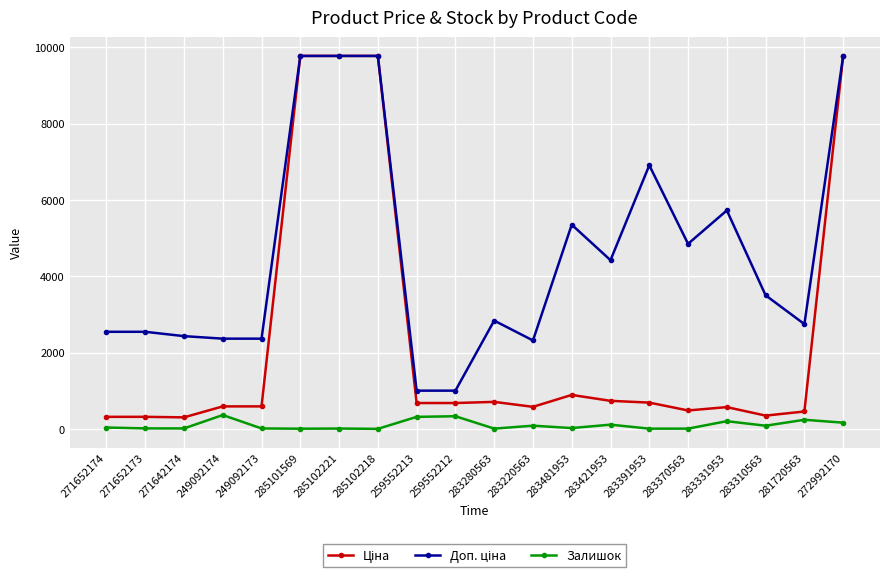

What is the difference between the Доп. ціна values at 285101569 and 271652173?

7229.1